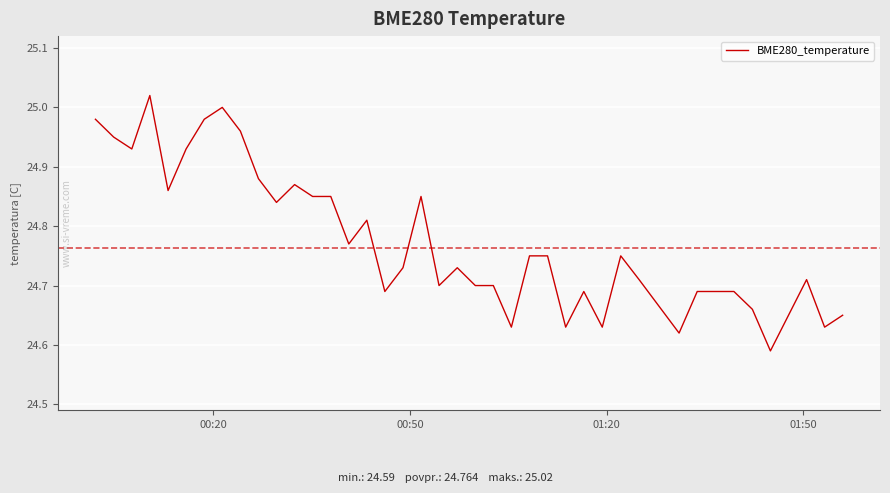

What is the difference between the maximum and minimum values?

0.4